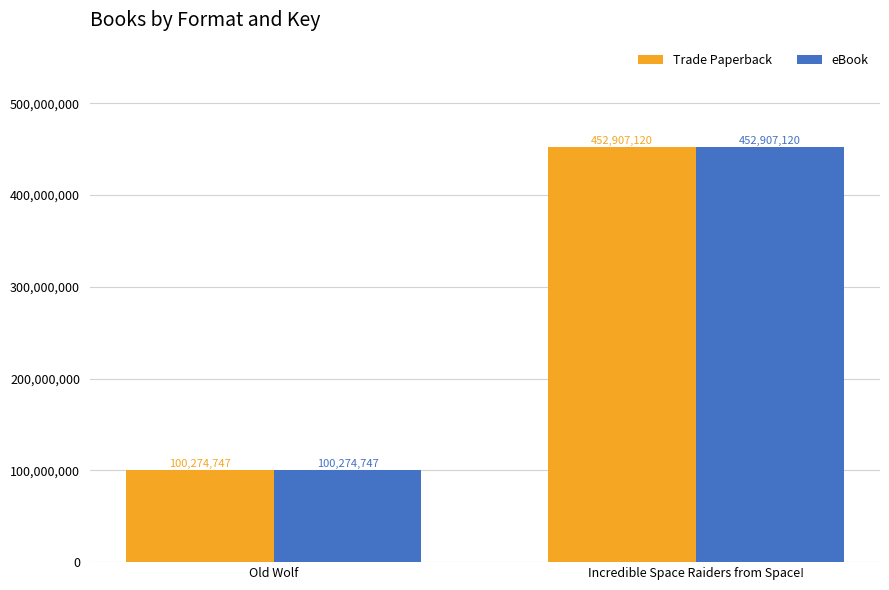

How many bars are there in each group?

2